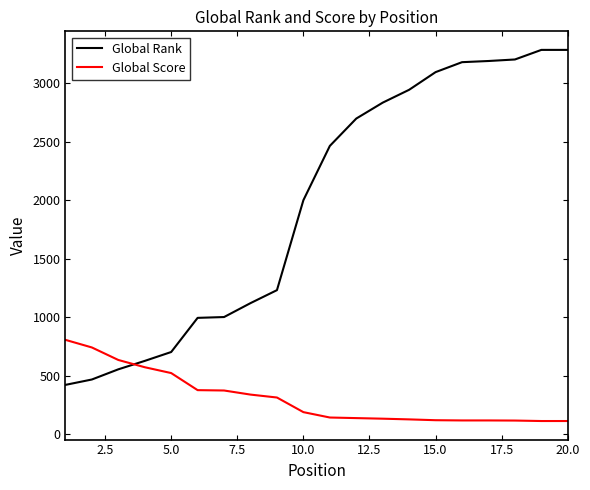

What is the highest value of the Global Rank series?

3287